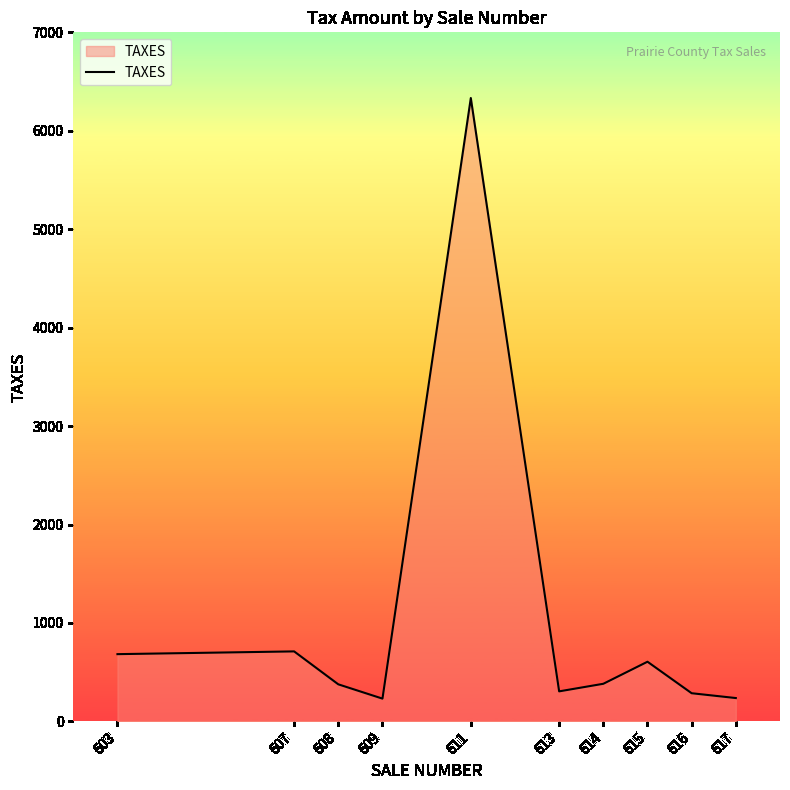

How many lines are shown in the chart?

1